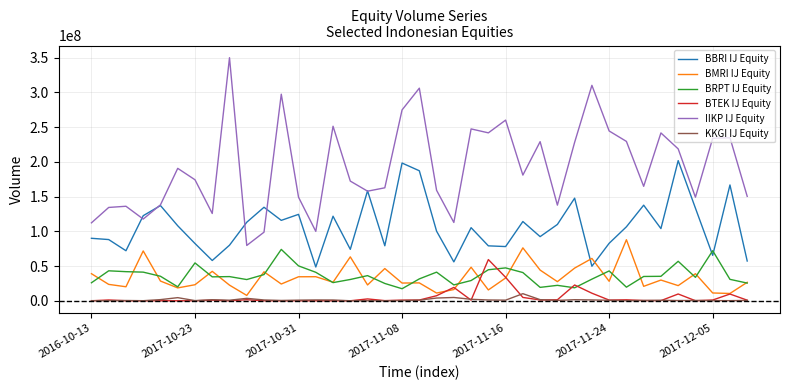

How many series are shown in this chart?

6